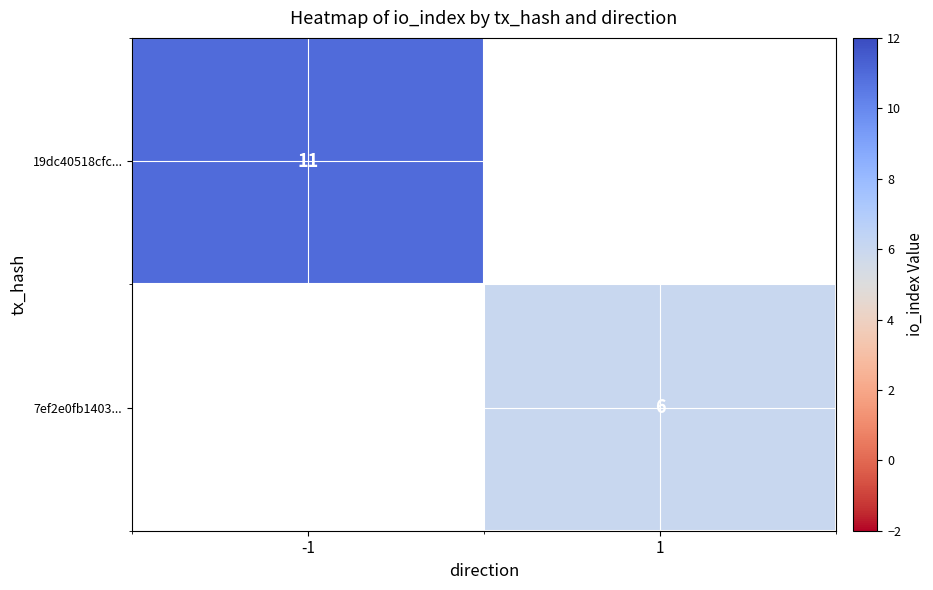

The value of 7ef2e0fb1403... at 1 is 2. True or false?

False